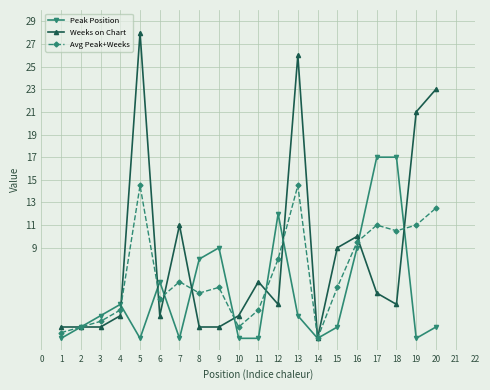

Reading left to right, list all the values displayed in this chart.

Peak Position: 1.0	2.0	3.0	4.0	1.0	6.0	1.0	8.0	9.0	1.0	1.0	12.0	3.0	1.0	2.0	9.0	17.0	17.0	1.0	2.0
Weeks on Chart: 2.0	2.0	2.0	3.0	28.0	3.0	11.0	2.0	2.0	3.0	6.0	4.0	26.0	1.0	9.0	10.0	5.0	4.0	21.0	23.0
Avg Peak+Weeks: 1.5	2.0	2.5	3.5	14.5	4.5	6.0	5.0	5.5	2.0	3.5	8.0	14.5	1.0	5.5	9.5	11.0	10.5	11.0	12.5